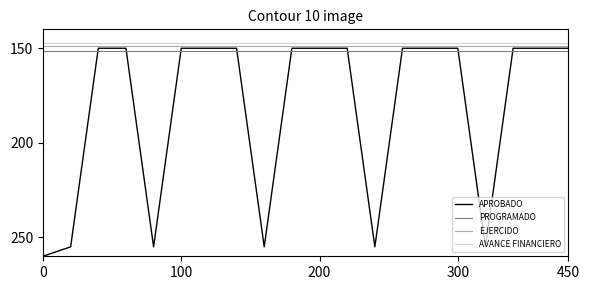

Which series has the widest spread of values?

APROBADO